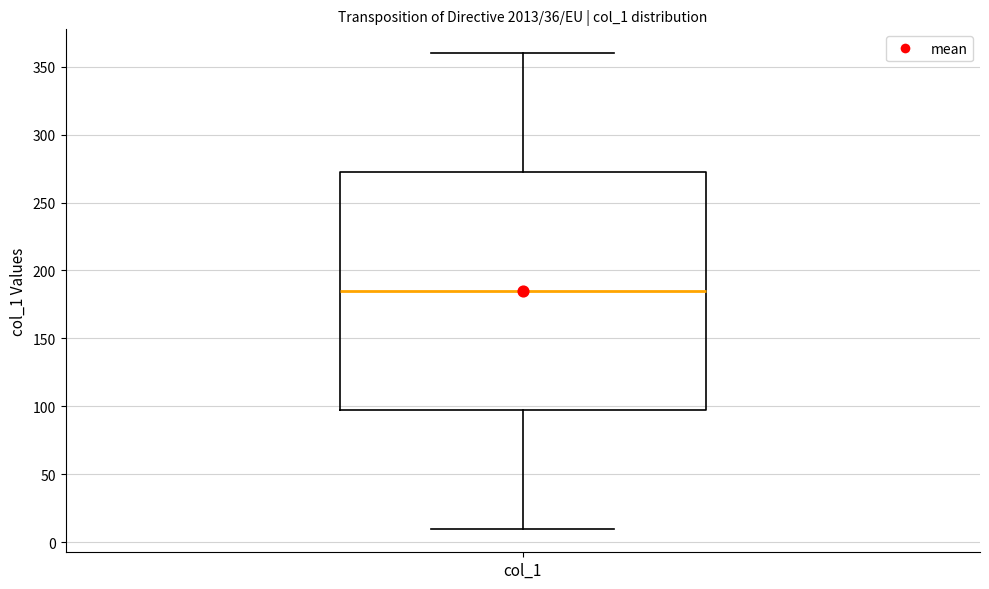

Read this box plot against the y-axis: the position of the median line, the range covered by the box, and the ends of both whiskers. The values are not printed on the chart, so give them approximately, as read against the axis.

median 185, box 100 to 275, whiskers 10 to 360